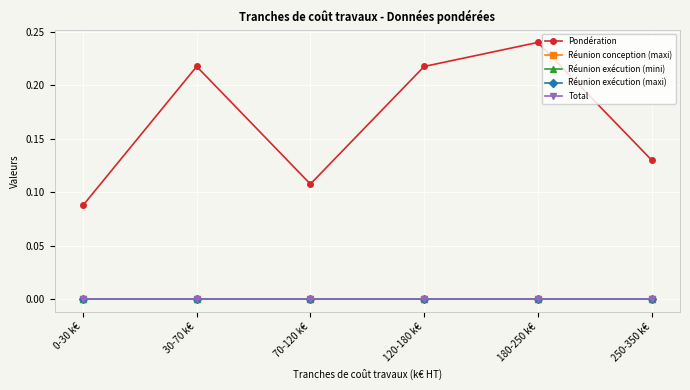

Is this an area chart (filled region under the line)?

No